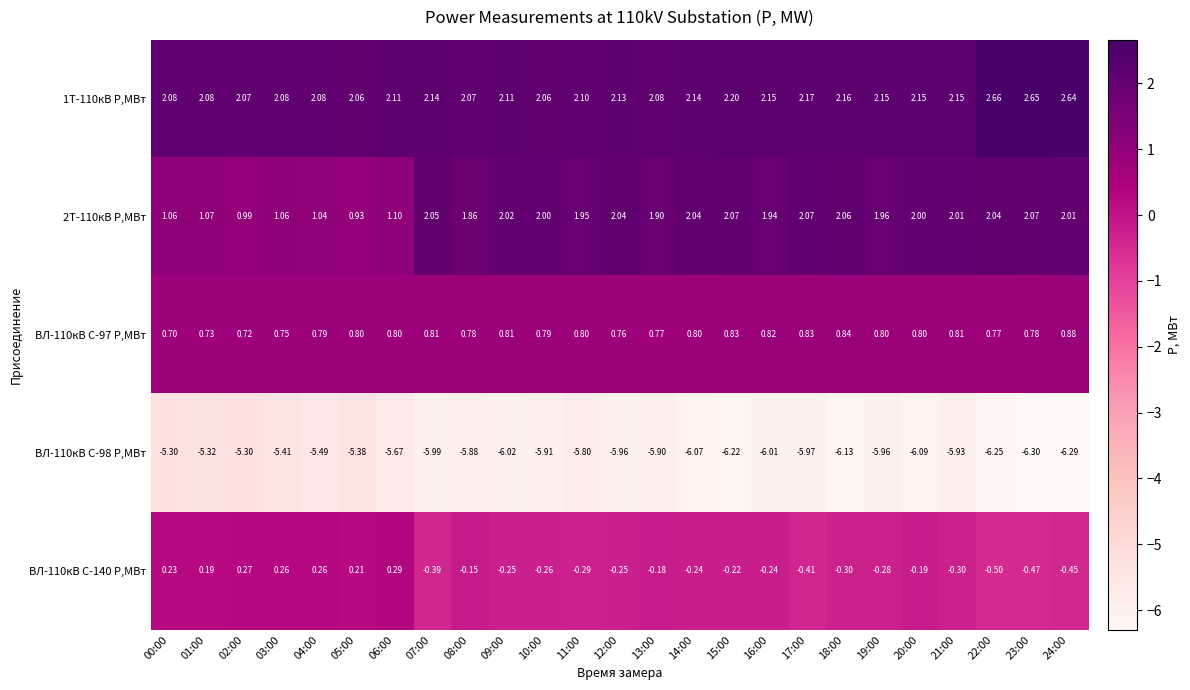

Is the value of ВЛ-110кВ С-140 P,МВт at 23:00 greater than the value of ВЛ-110кВ С-98 P,МВт at 19:00?

Yes